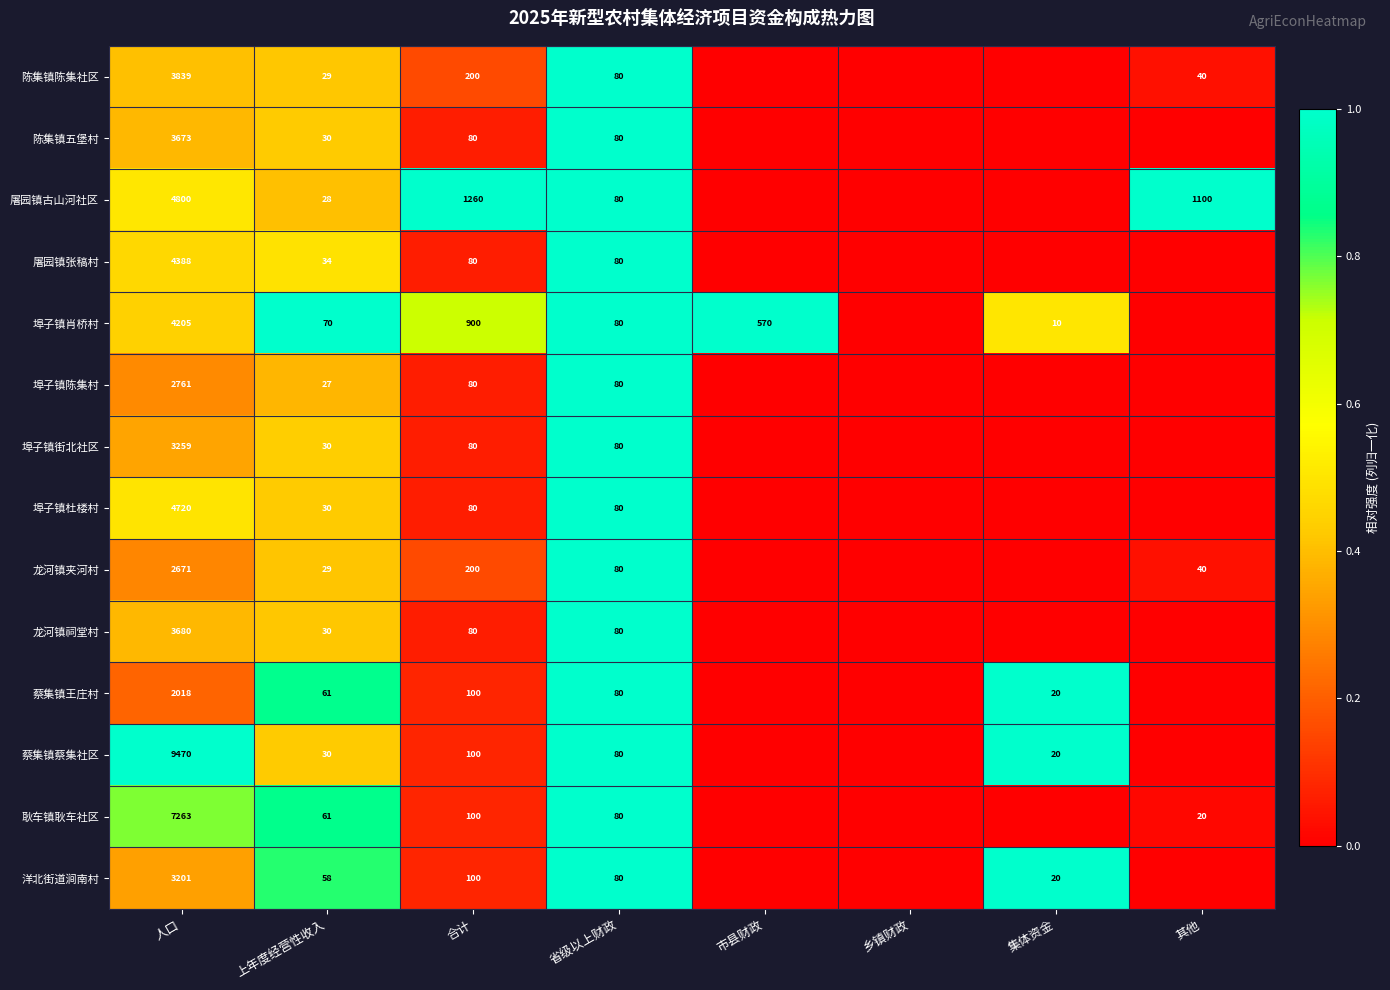

What is the difference between the highest and lowest values at 上年度经营性收入?

43